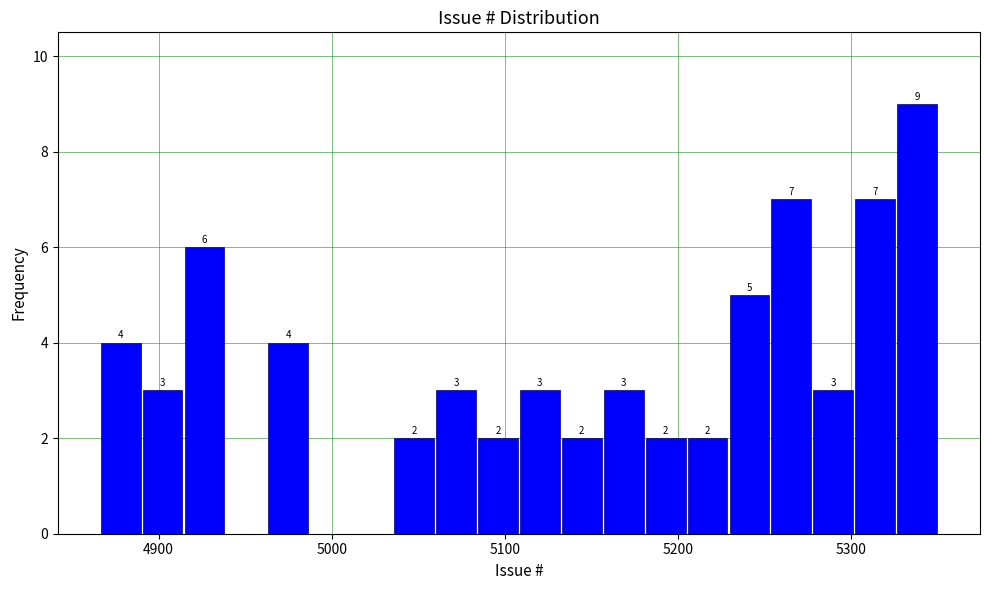

Read against the x-axis, roughly where is the centre of the tallest bar?

5340